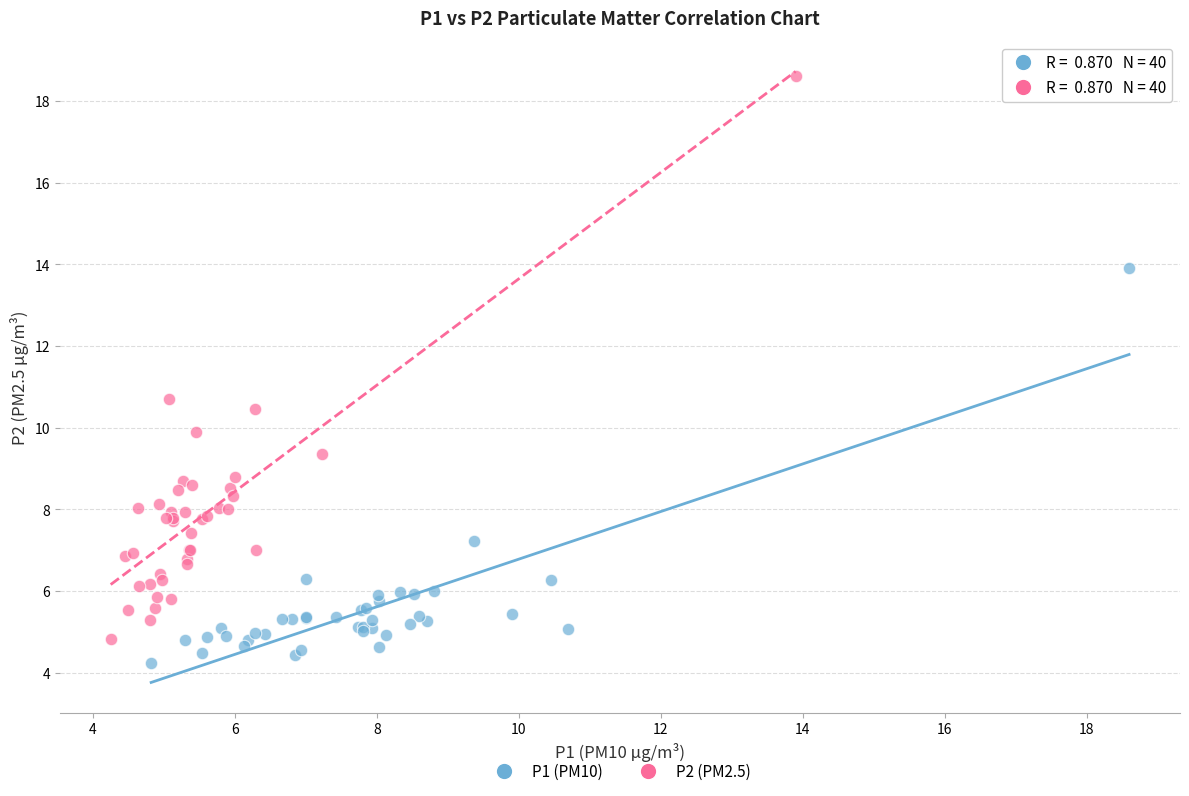

Which series has the widest spread of Y values?

P2 (PM2.5)